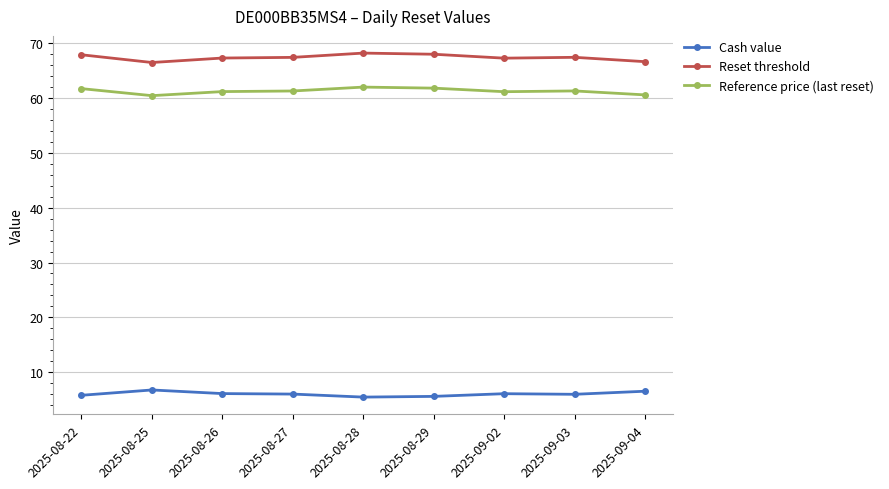

How many distinct data groups are displayed?

3